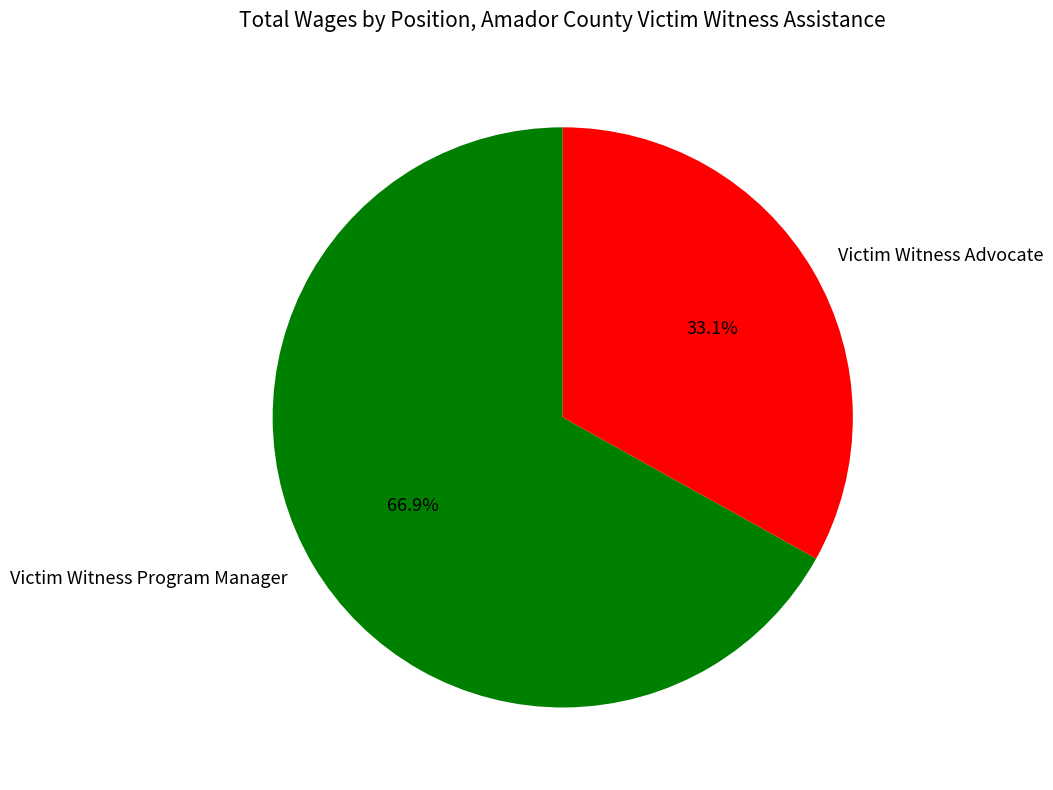

Is Victim Witness Program Manager the majority of the pie?

Yes